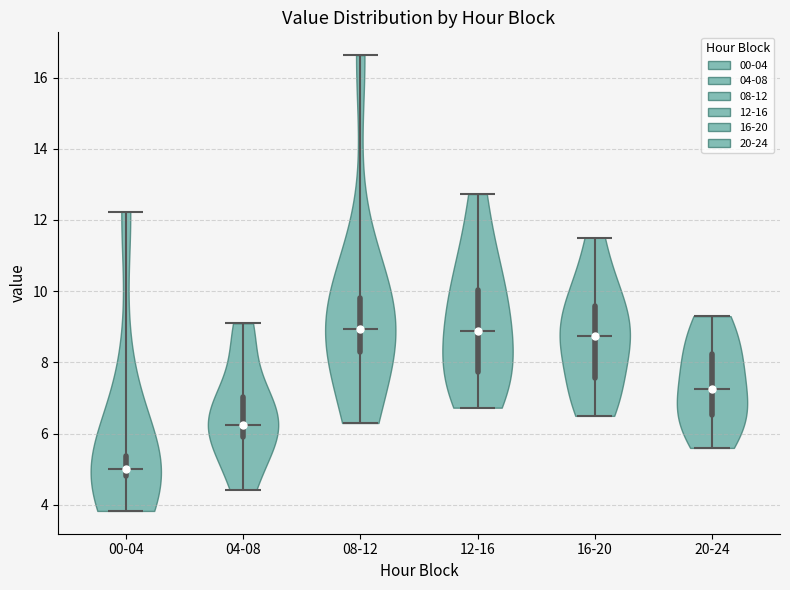

What is the lowest point the violin for 12-16 reaches on the y-axis? The values are not printed on the chart, so give them approximately, as read against the axis.

6.8